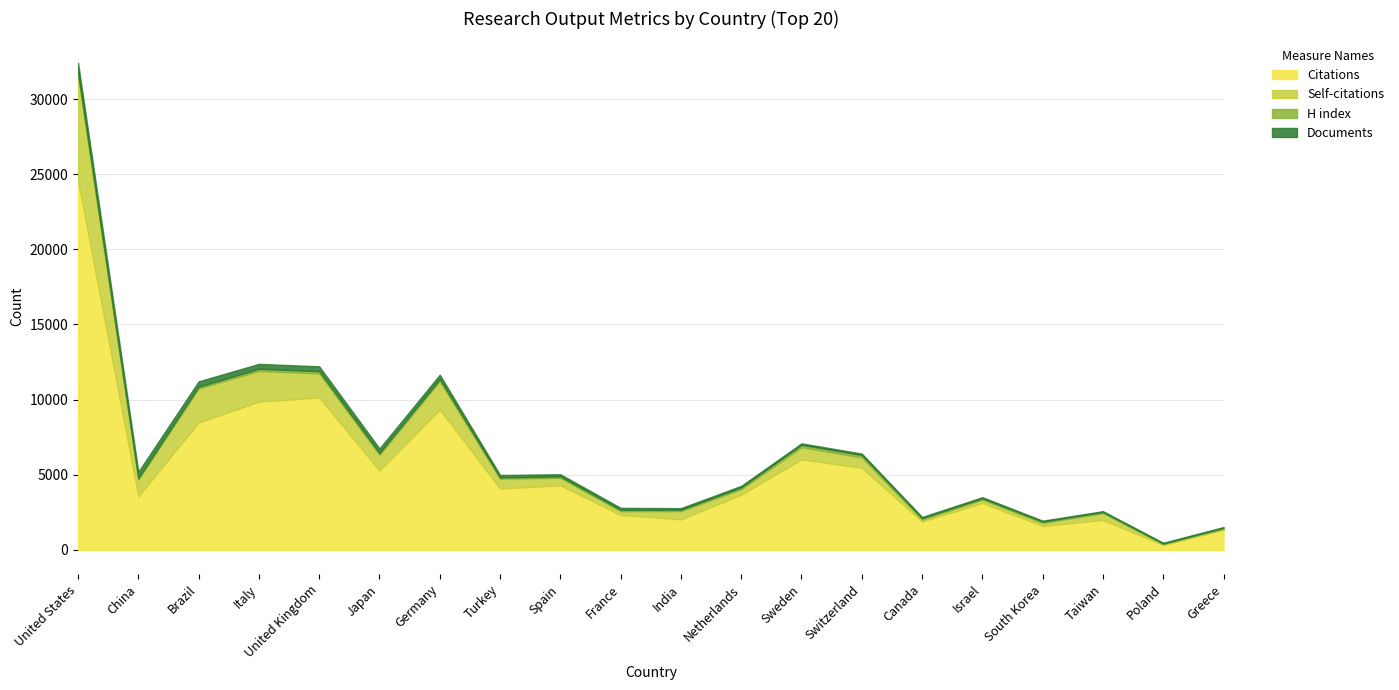

The Citations series shows 5337 at United Kingdom. True or false?

False